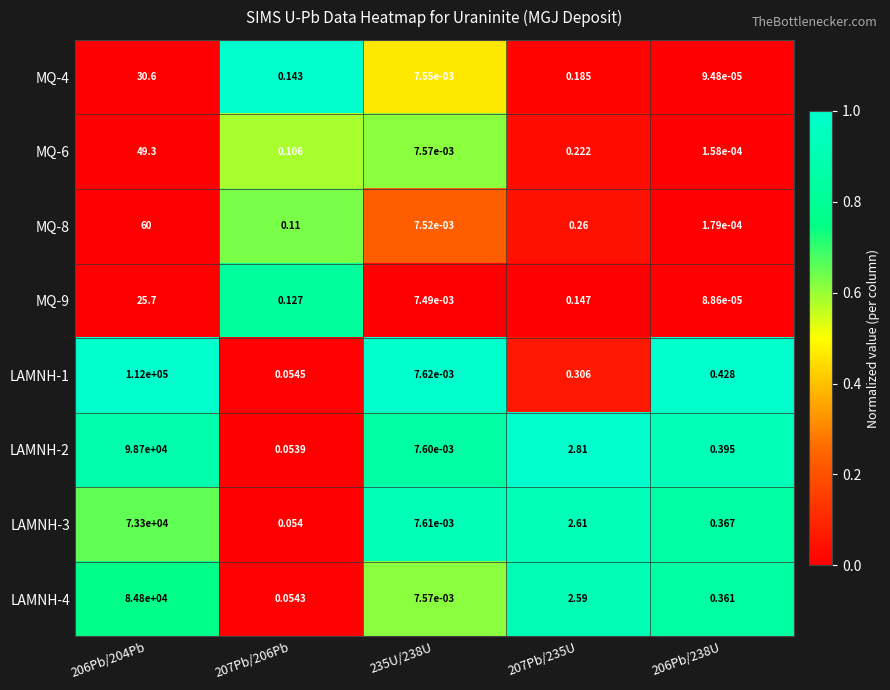

Is the value of MQ-8 at 207Pb/235U greater than the value of LAMNH-4 at 206Pb/204Pb?

No